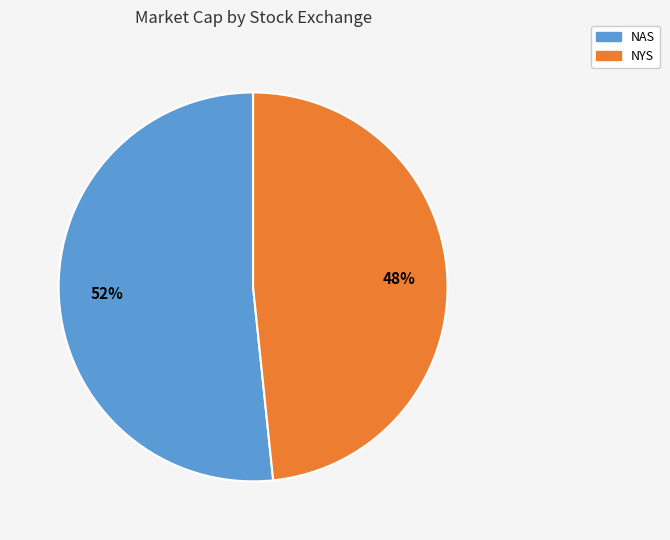

To the nearest percent, what is the average slice percentage?

50%